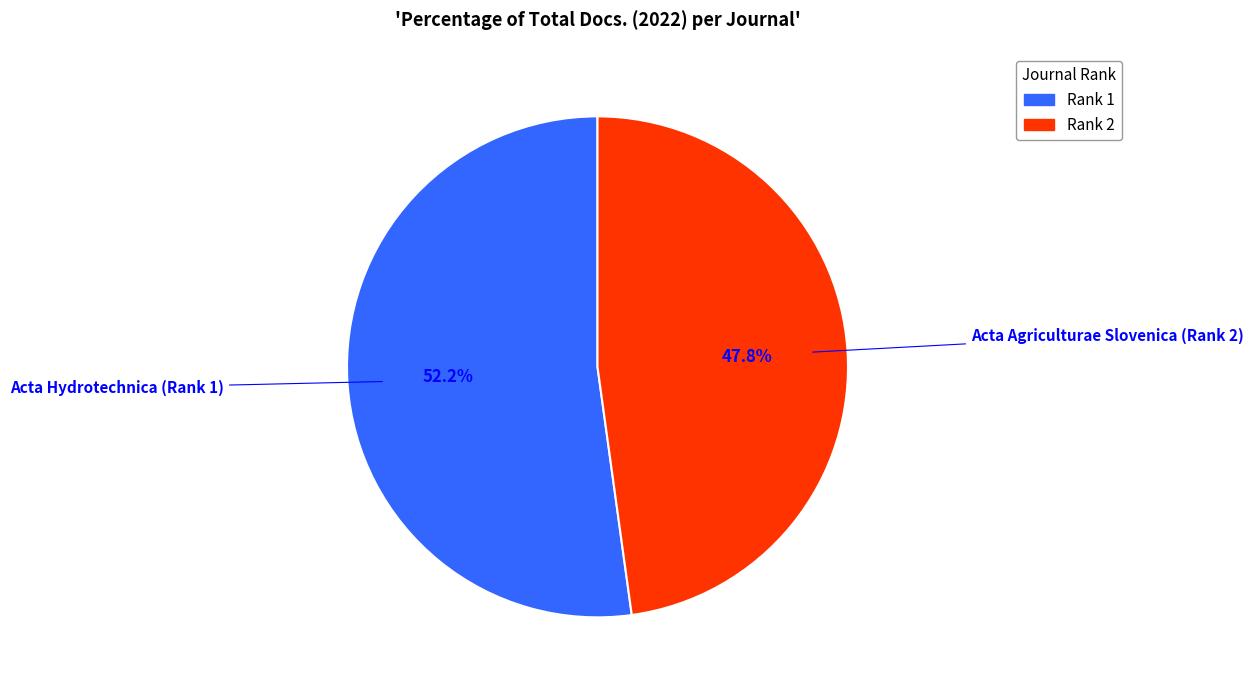

To the nearest percent, what portion does Acta Agriculturae Slovenica (Rank 2) represent?

48%